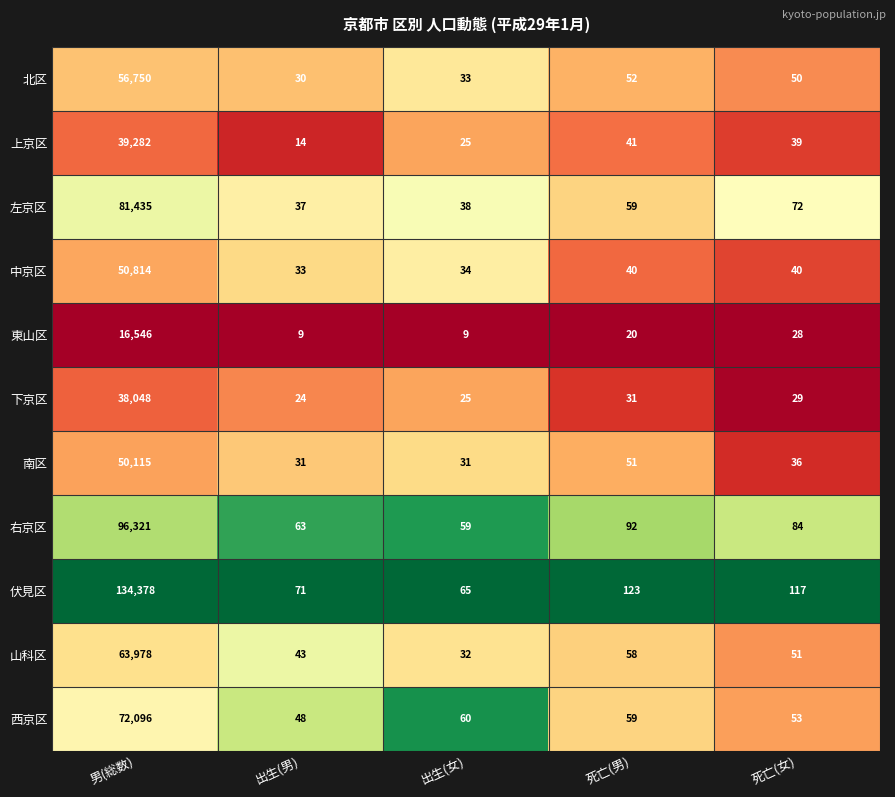

What is the highest value of the 西京区 series?

72096